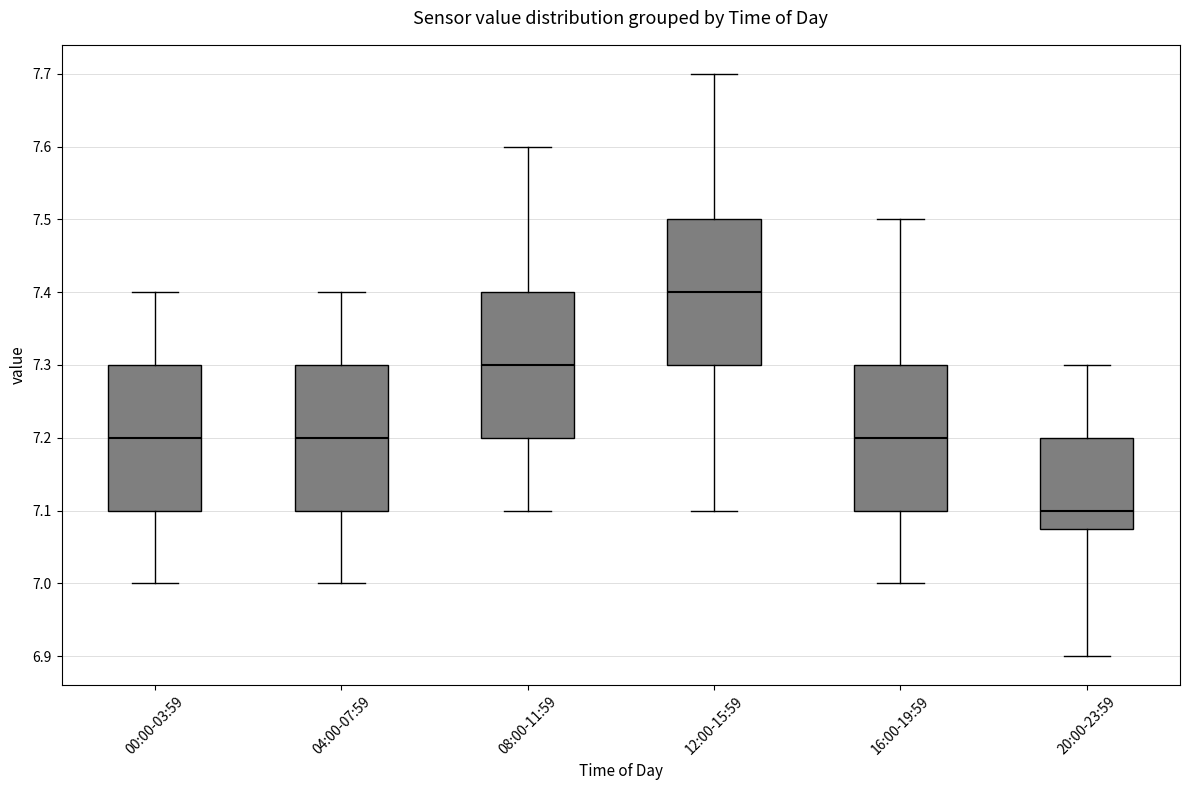

Where is the lower edge of the box for 20:00-23:59 on the y-axis? The values are not printed on the chart, so give them approximately, as read against the axis.

7.08